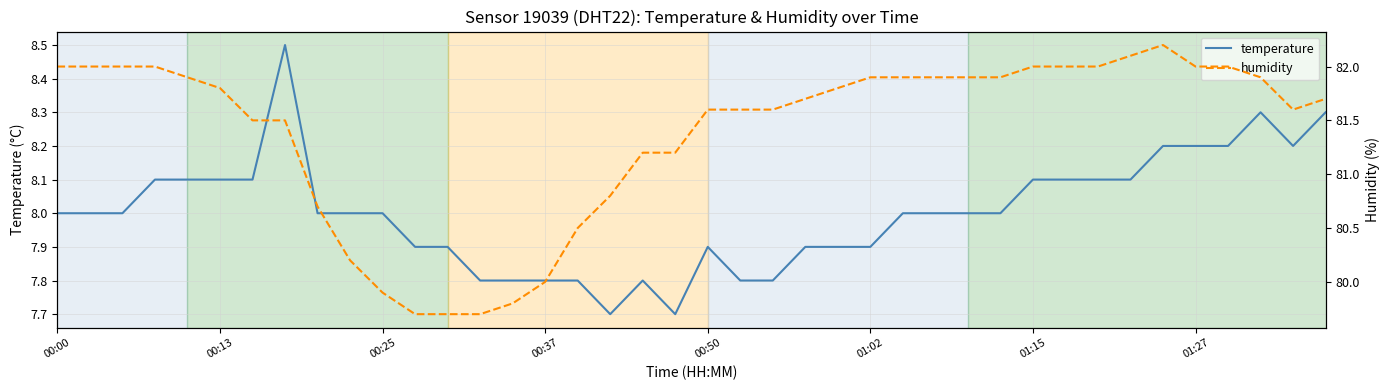

What is the difference between the maximum and minimum values in the temperature series?

0.8